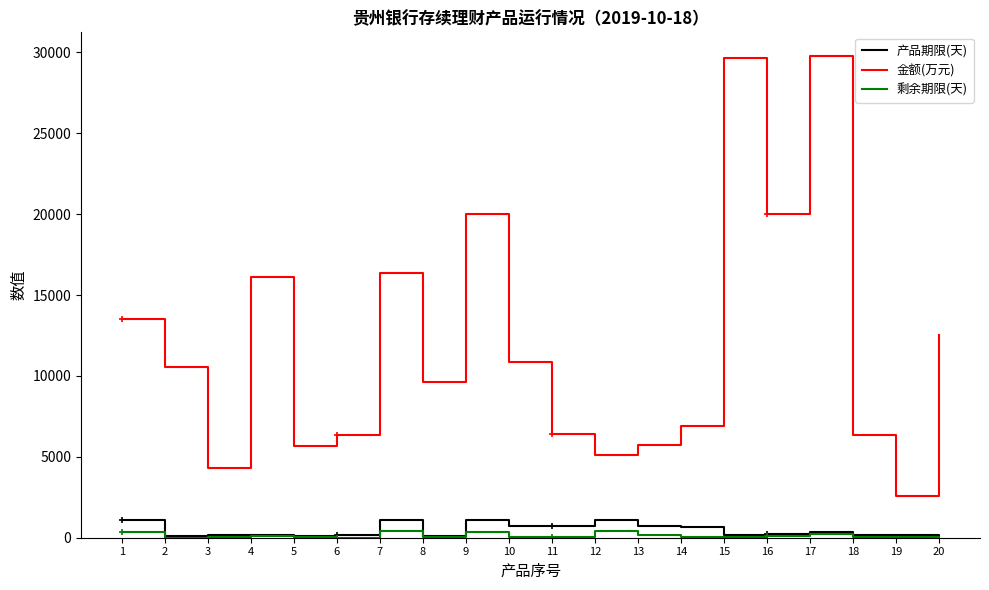

How many series are shown in this chart?

3